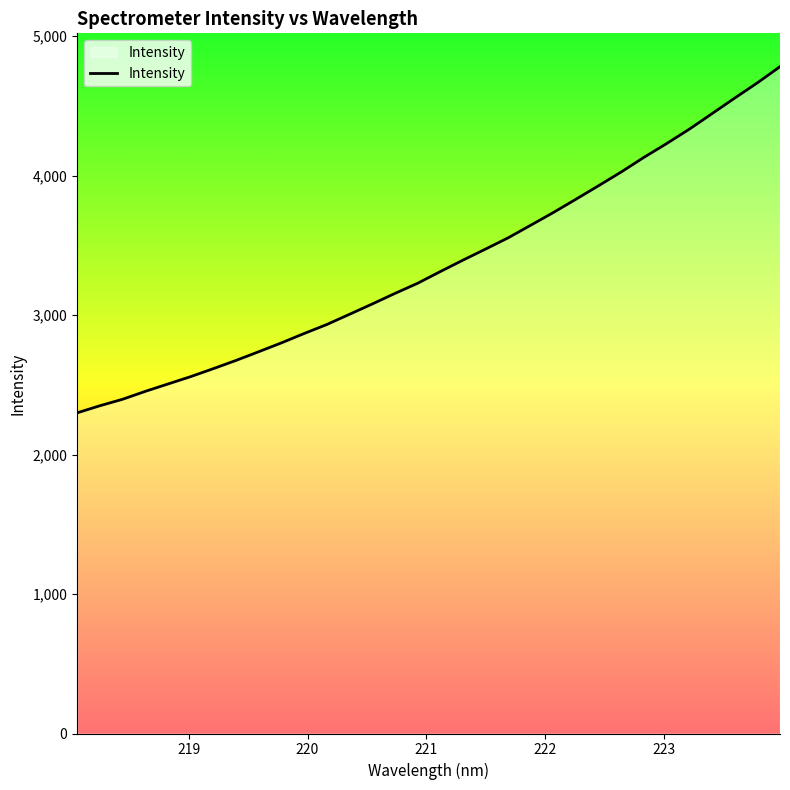

What is the smallest value displayed?

2298.8